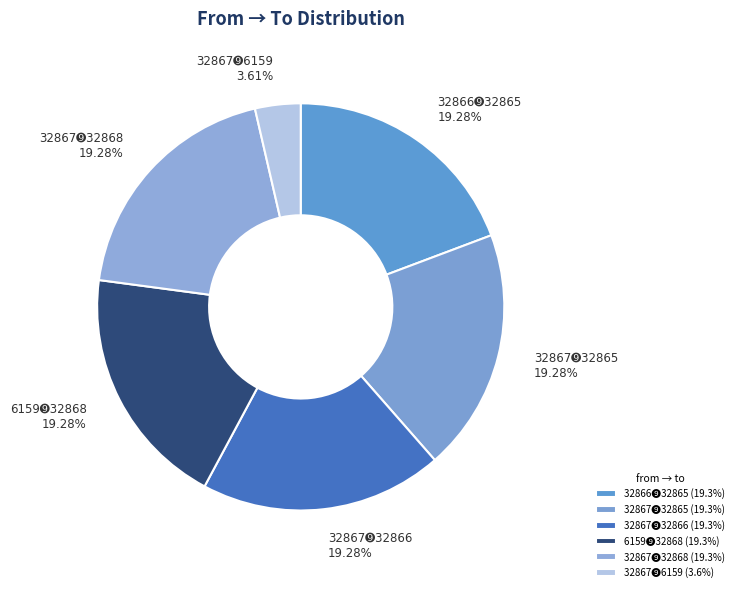

Between 32867➒32866 and 32867➒6159, which is larger?

32867➒32866